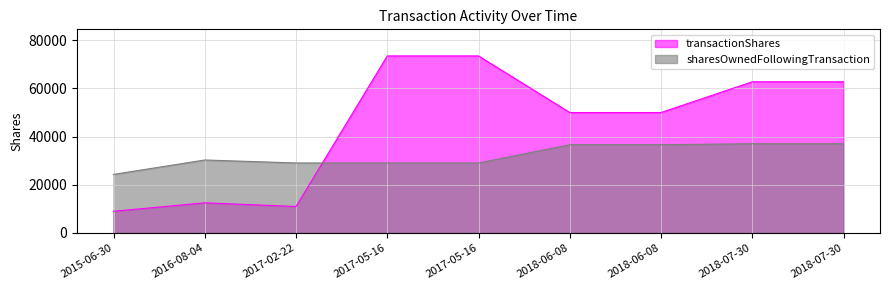

What is the difference between the transactionShares values at 2017-02-22 and 2018-07-30?

51752